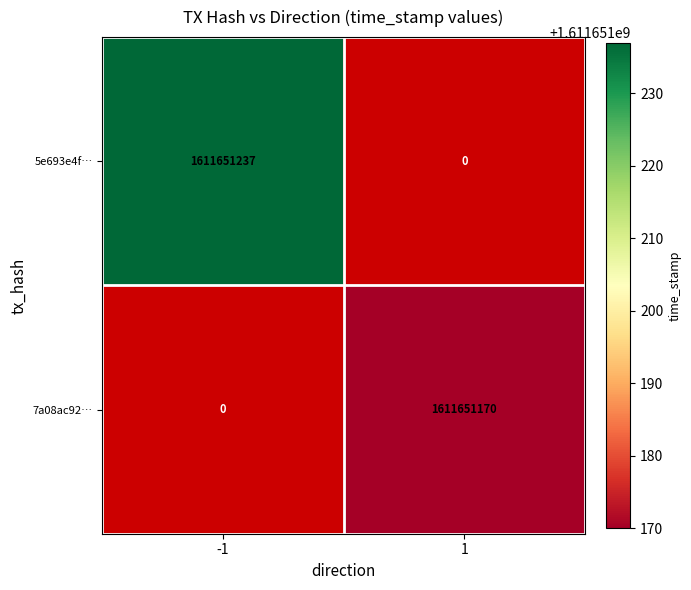

What is the sum of all 5e693e4fbf2533cf2afb875e750dbf95d0983af values?

1611651237